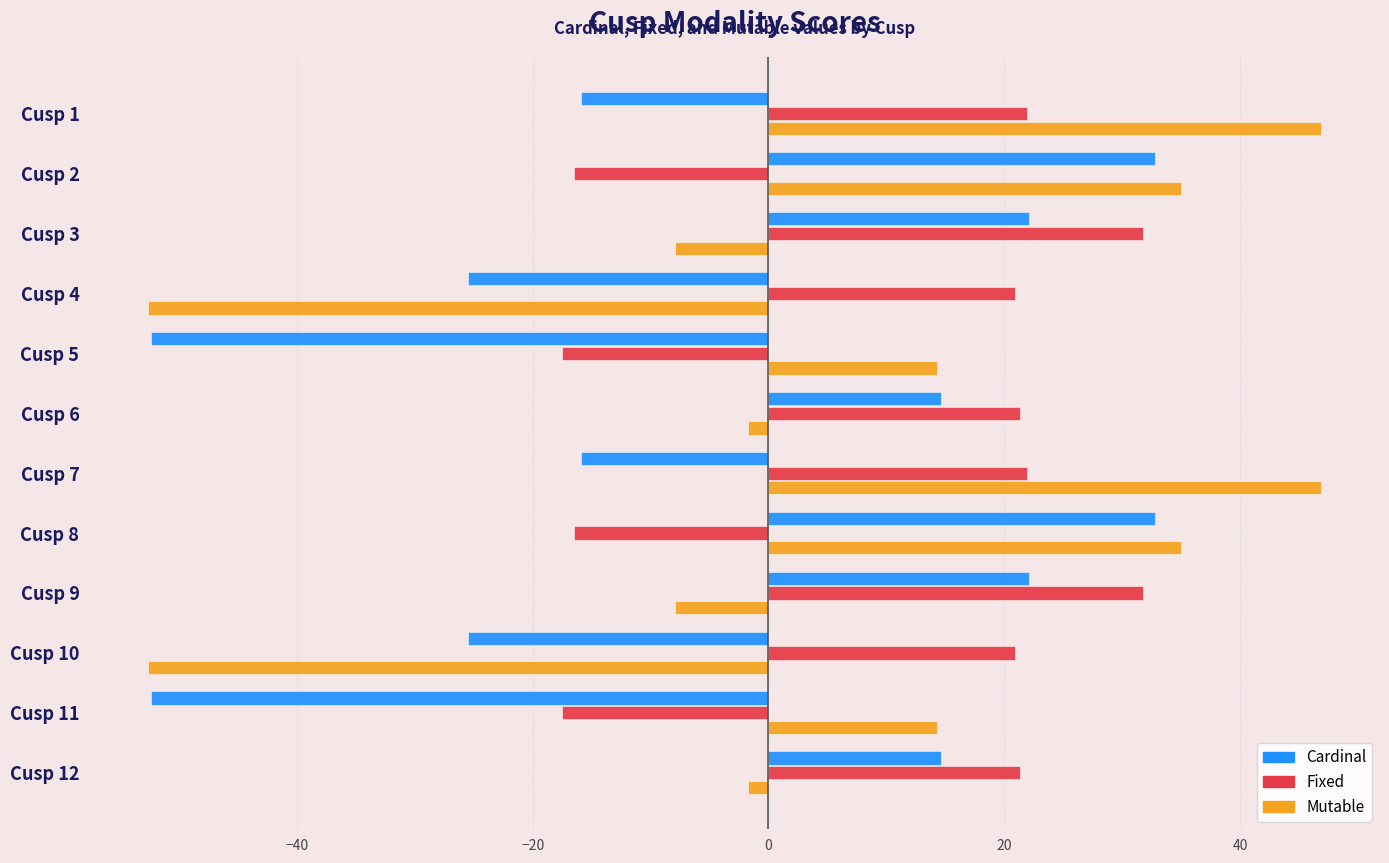

What is the total value across all series at Cusp 3?

46.0